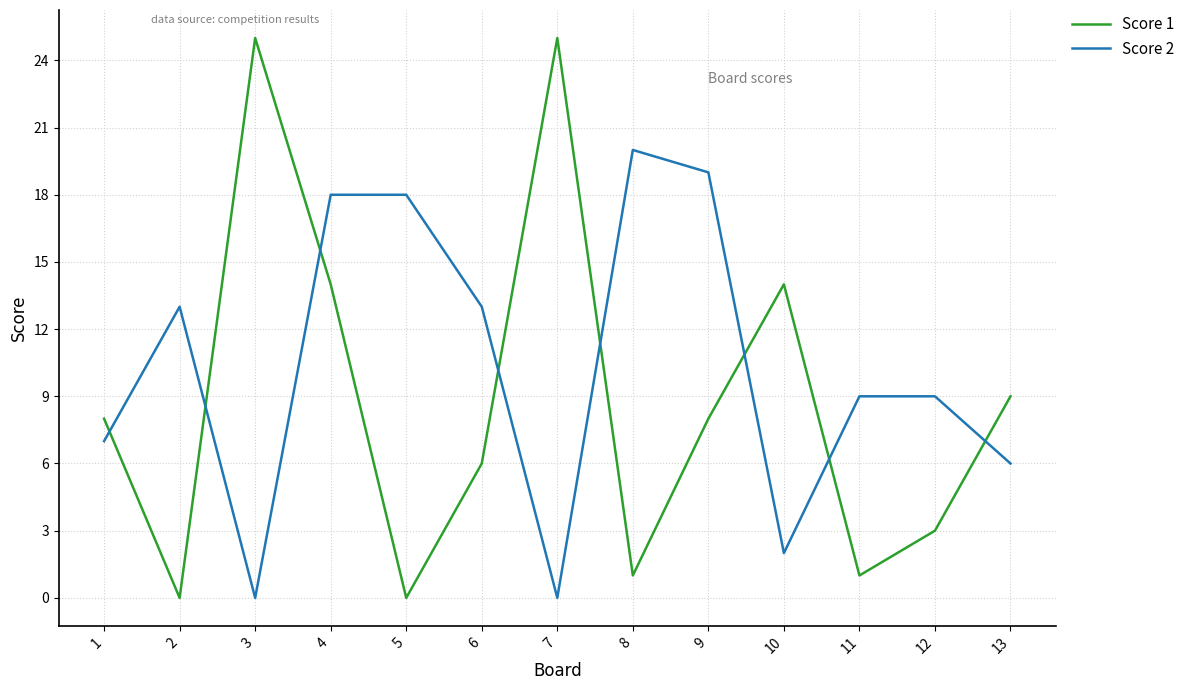

The value of Score 1 at 12 is 3. True or false?

True